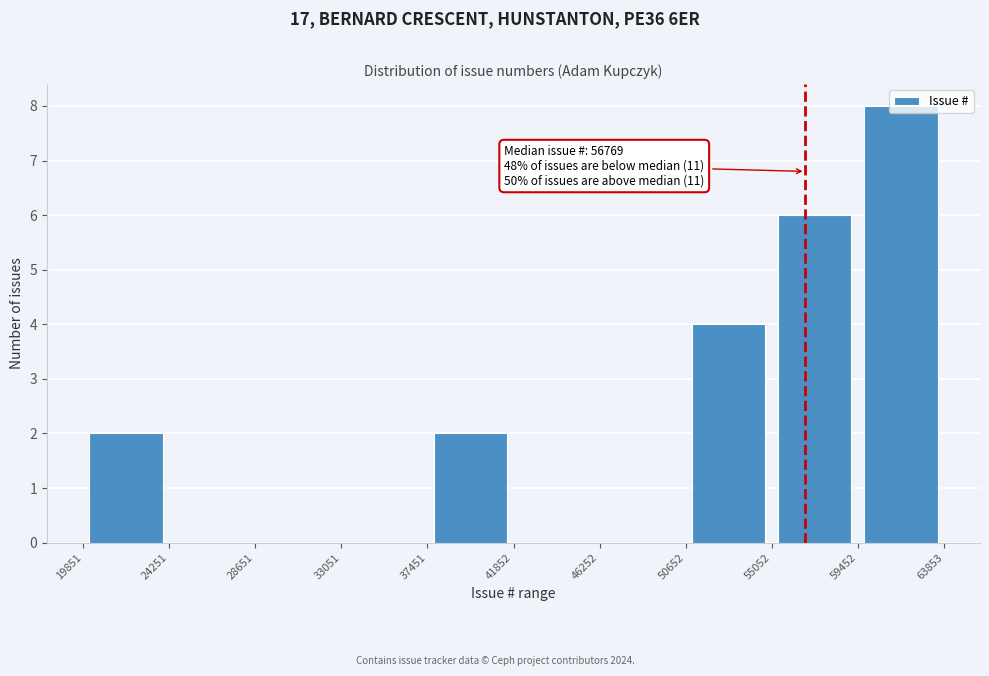

Over which range of the x-axis is the bar tallest?

59452 to 63853